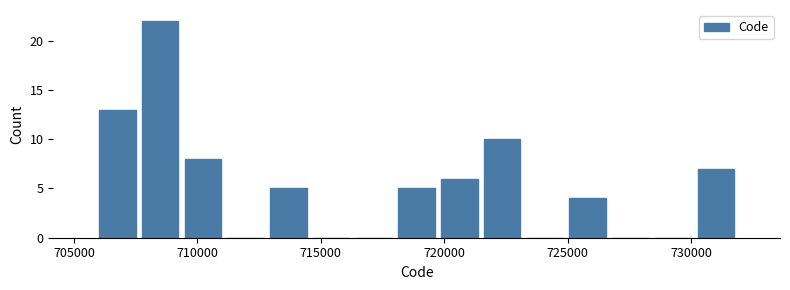

Read against the x-axis, roughly where is the centre of the tallest bar?

708500